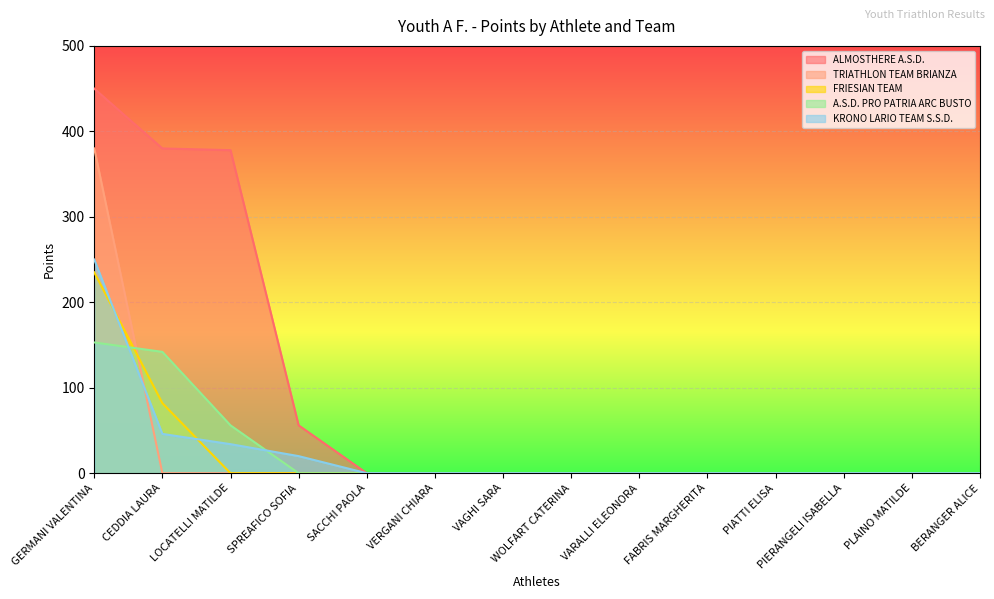

Between CEDDIA LAURA and GERMANI VALENTINA, which is larger?

GERMANI VALENTINA